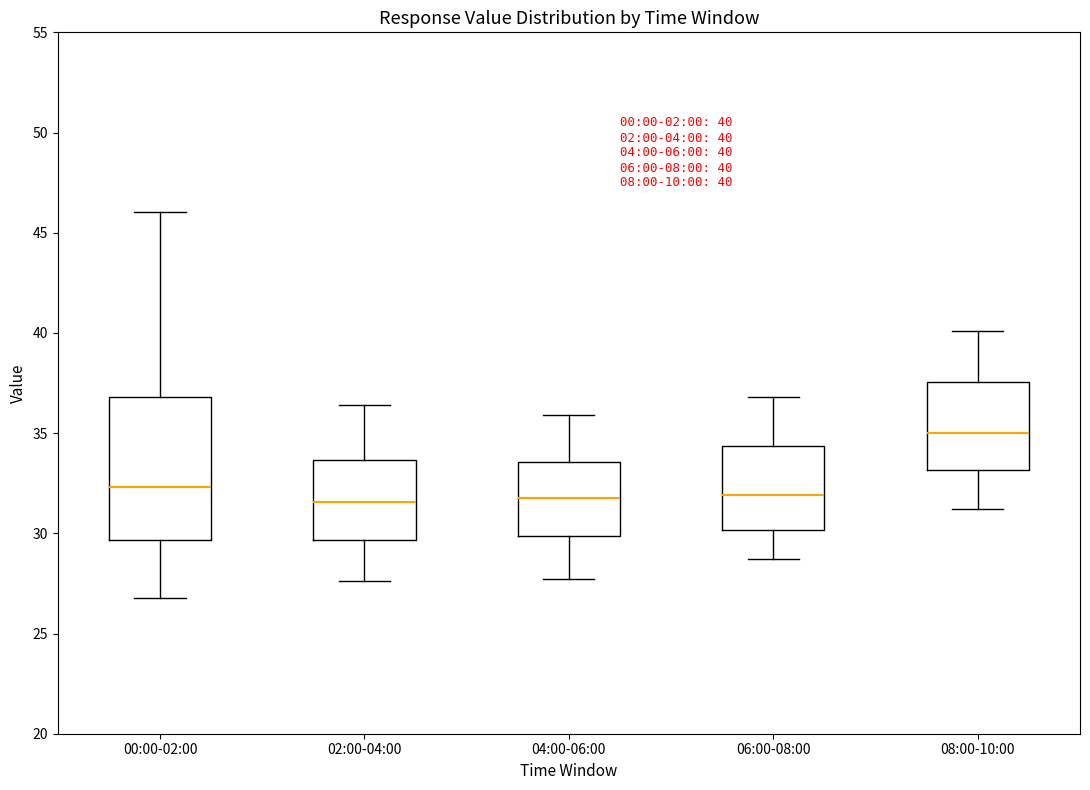

Comparing the boxes themselves (not the whiskers), which one is the tallest?

00:00-02:00